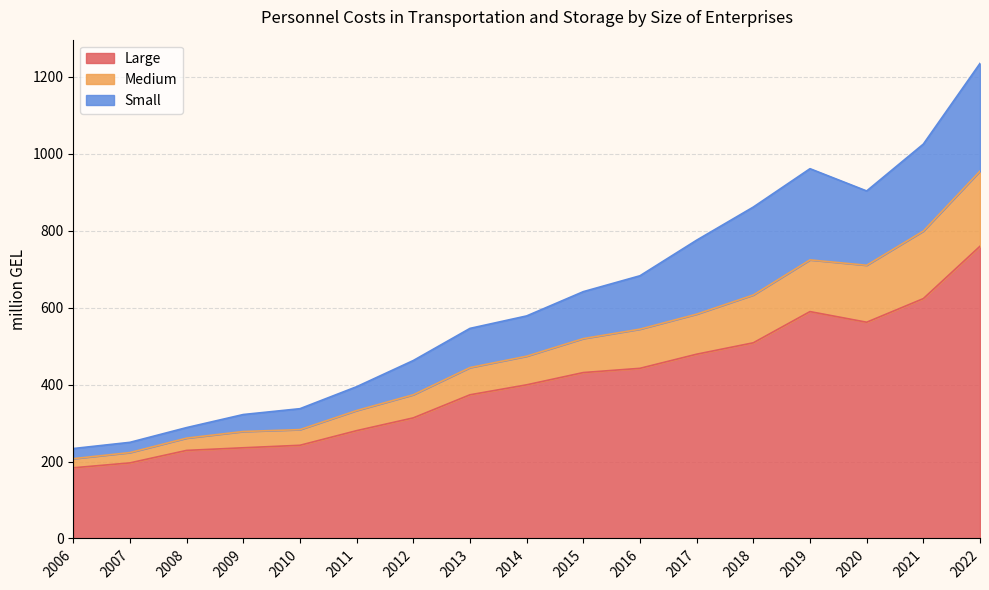

Which series changed the most between 2013 and 2017?

Small